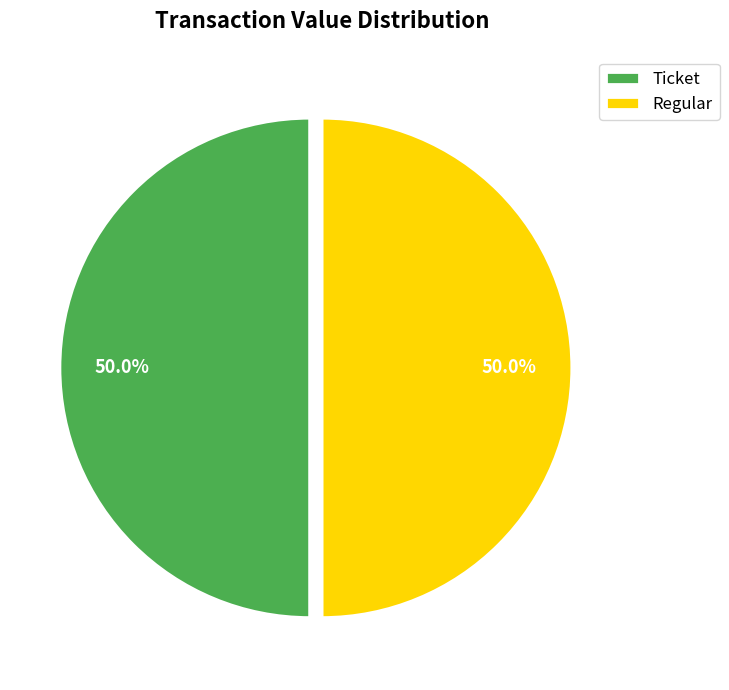

Approximately how many times larger is the value at Ticket compared to Regular?

1.0